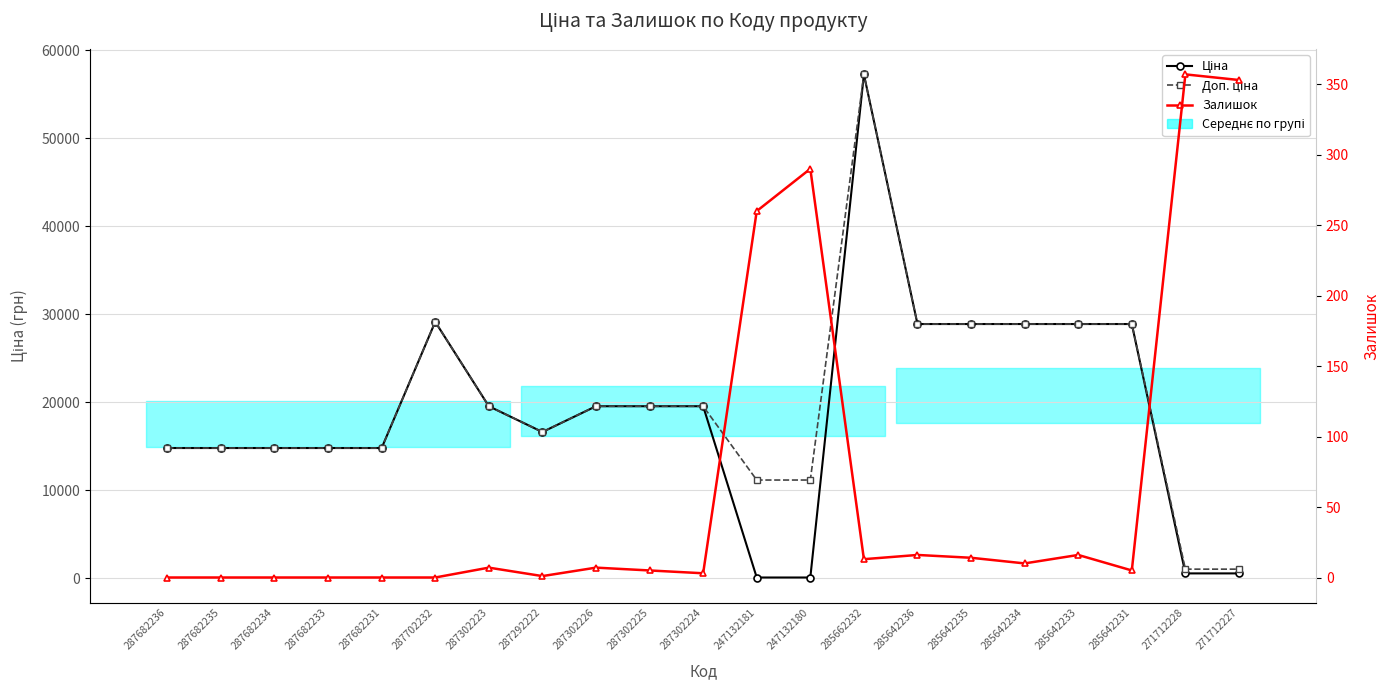

Is this an area chart (filled region under the line)?

No